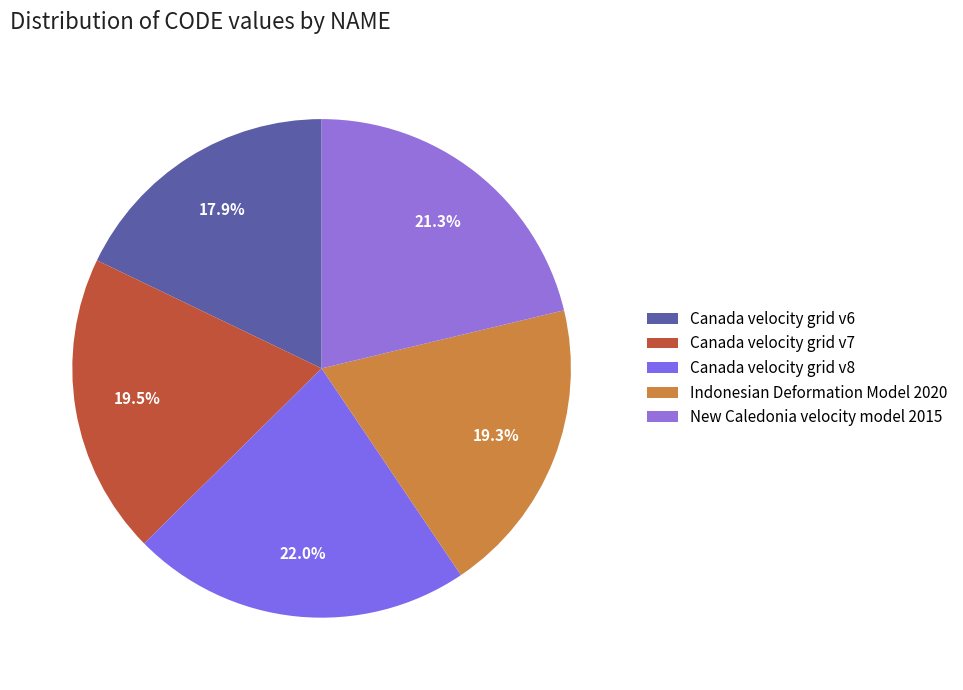

What is the ratio of the value at Indonesian Deformation Model 2020 to the value at Canada velocity grid v6?

1.1